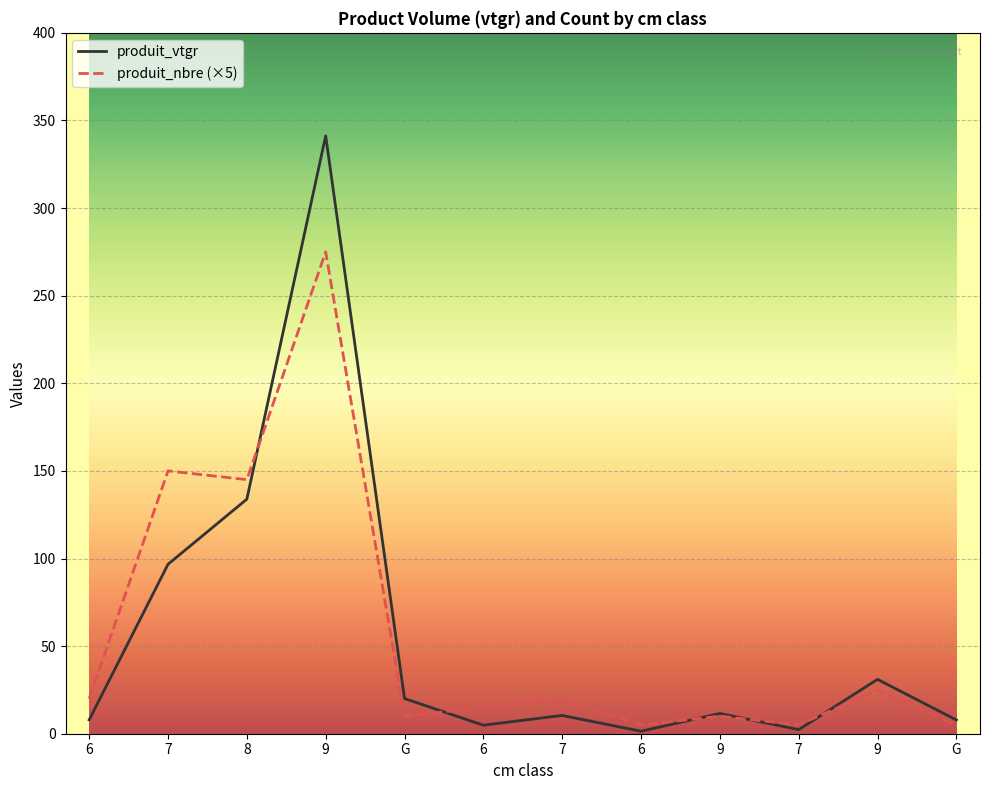

Rank the series by their maximum value, from highest to lowest.

produit_vtgr, produit_nbre (×5)